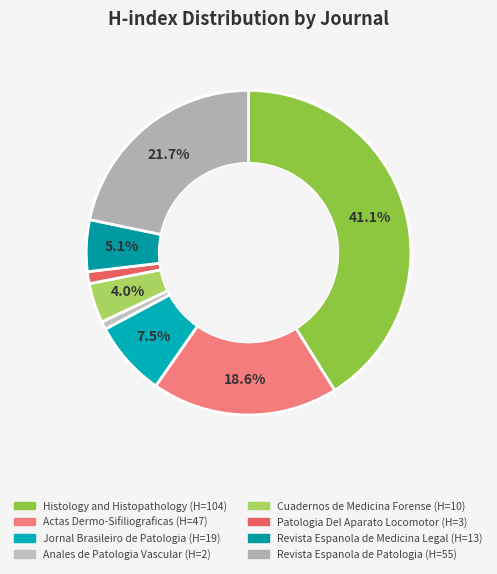

Which category has the biggest portion of the pie?

Histology and Histopathology